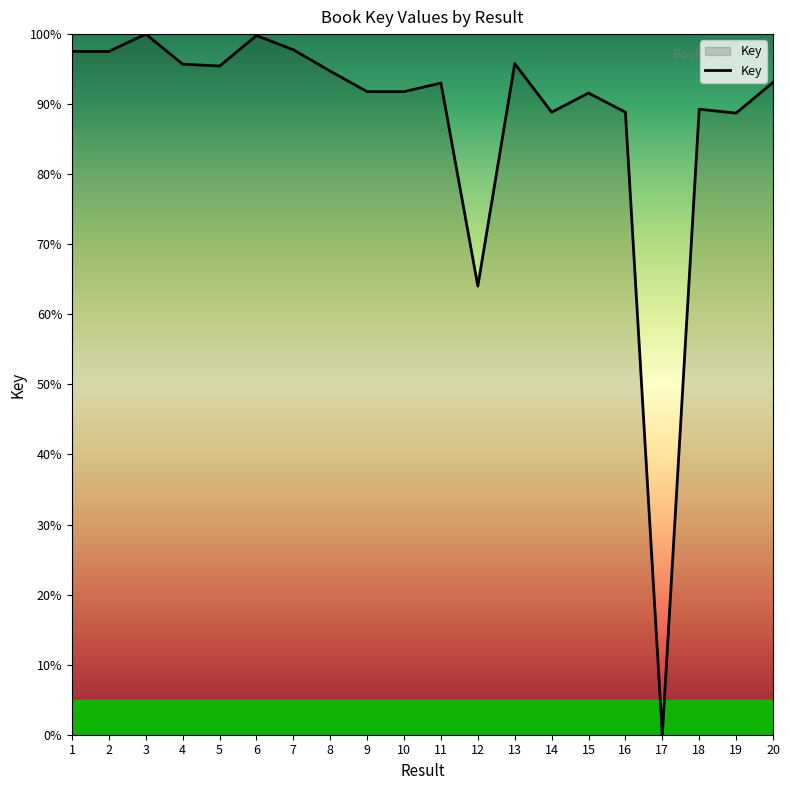

The chart shows a value of 146.3 at 6. True or false?

False